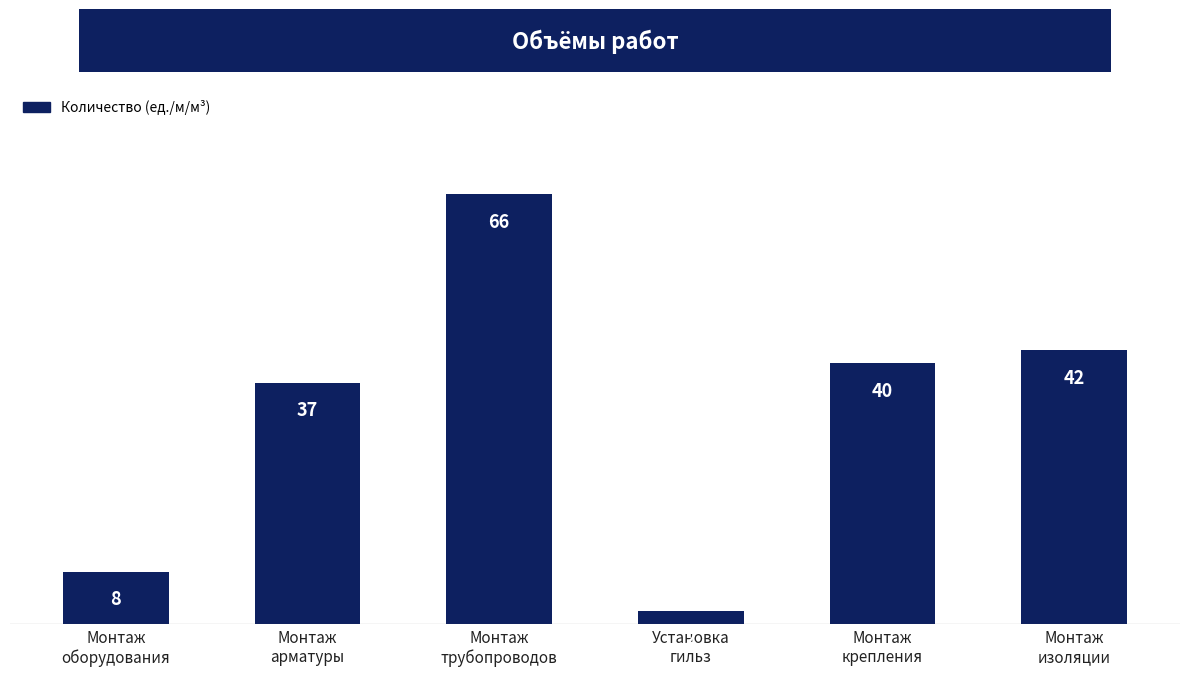

Are the bars grouped side by side (vs. stacked)?

No